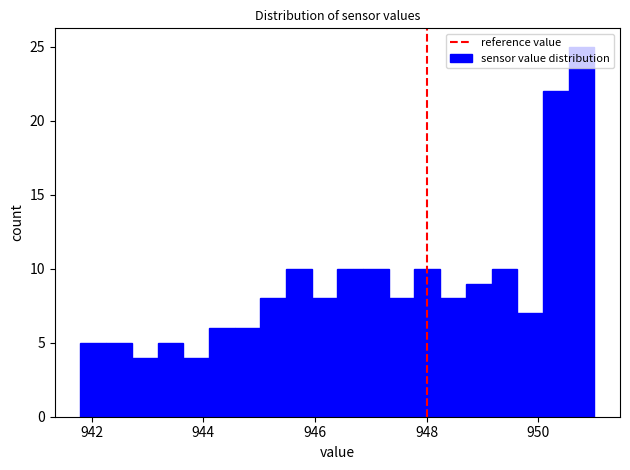

Read against the x-axis, roughly where is the centre of the tallest bar?

950.8